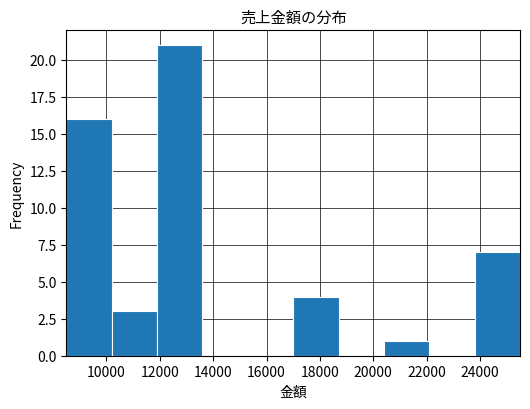

Reading left to right, transcribe this chart: for each bar, give the range it covers on the x-axis and its height. Neither the bar edges nor the heights are printed on the chart, so give them approximately, as read against the axes.

8500 to 10200: 16
10200 to 11900: 3
11900 to 13600: 21
13600 to 15300: 0
15300 to 17000: 0
17000 to 18700: 4
18700 to 20400: 0
20400 to 22100: 1
22100 to 23800: 0
23800 to 25500: 7